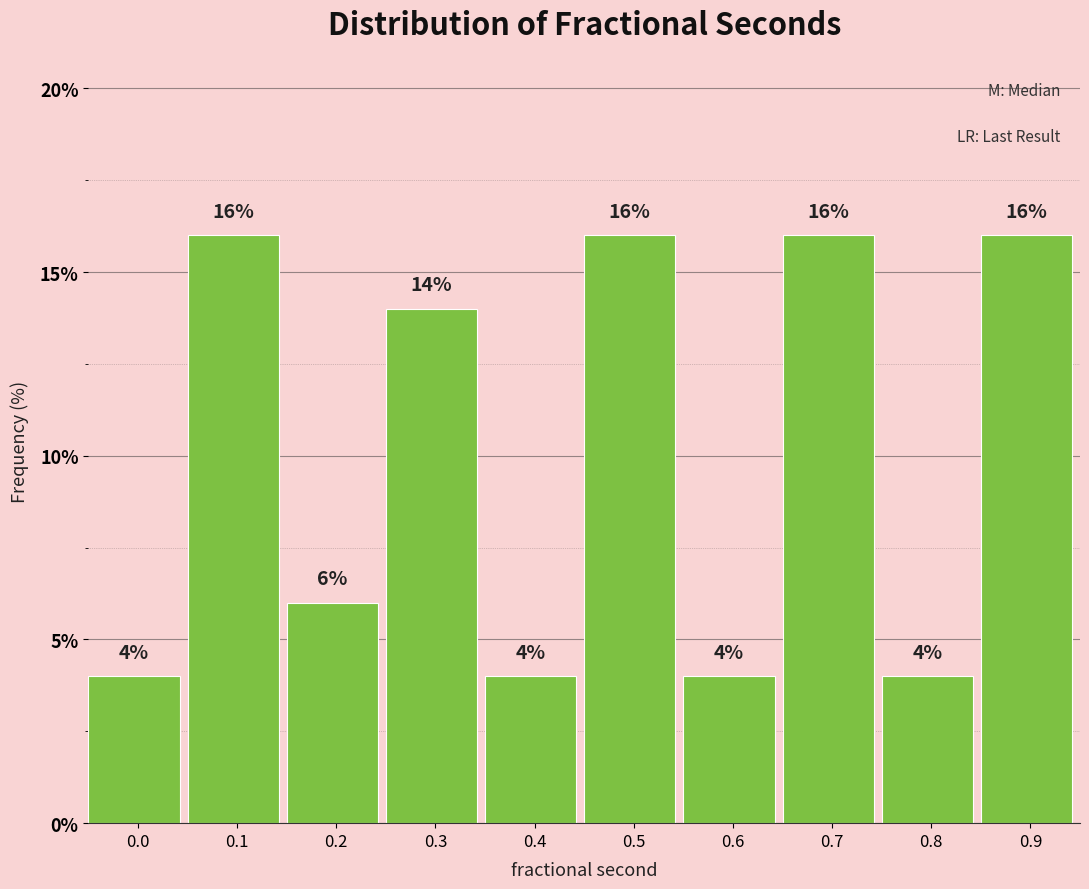

Reading left to right, list all the values displayed in this chart.

0.0=4.0	0.1=16.0	0.2=6.0	0.3=14.0	0.4=4.0	0.5=16.0	0.6=4.0	0.7=16.0	0.8=4.0	0.9=16.0